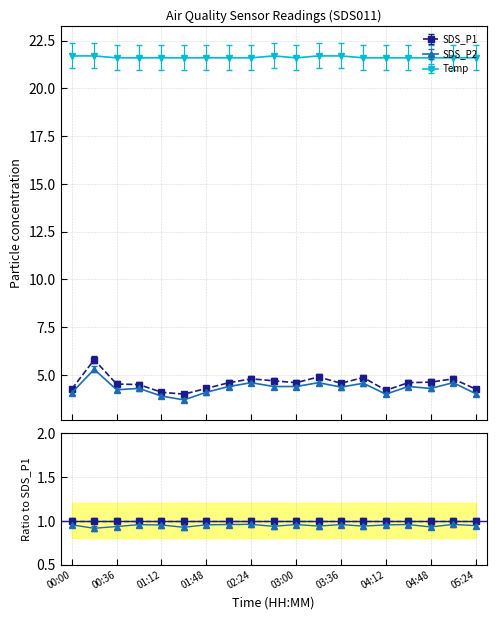

Is this an area chart (filled region under the line)?

No